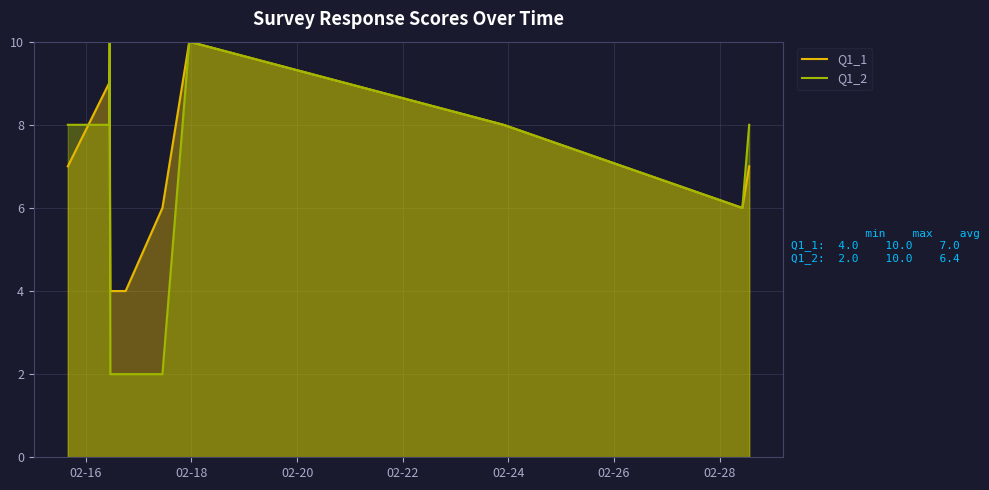

How many interior local valleys does the Q1_1 series have?

1